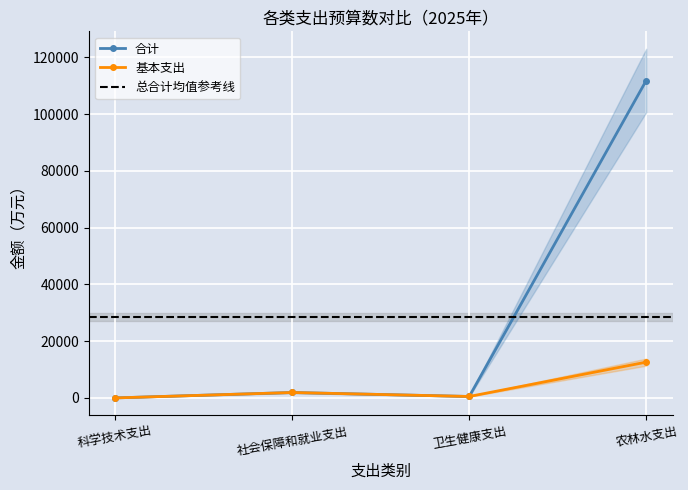

What is the difference between the maximum and second lowest values in the 基本支出 series?

12097.2